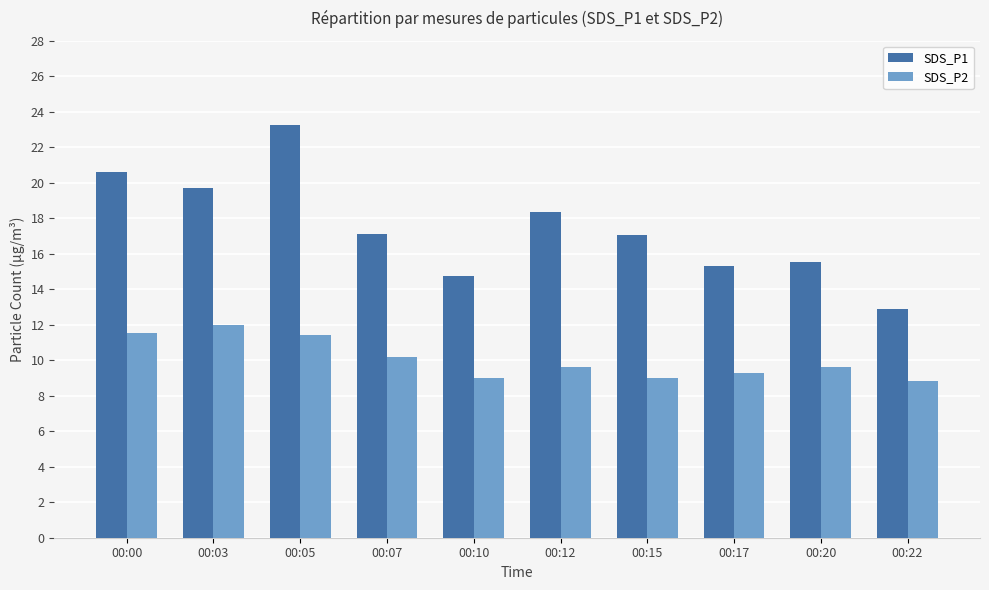

How many bars are there in each group?

2